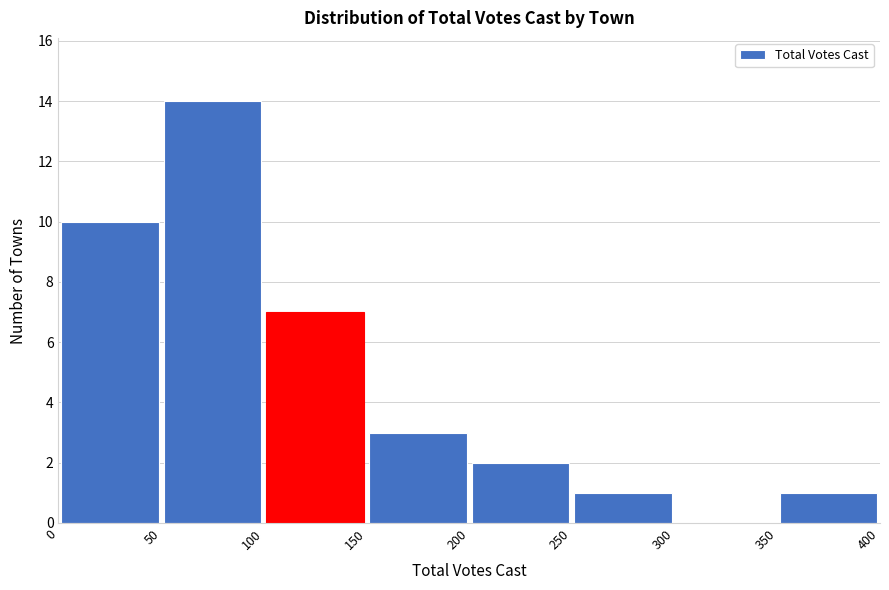

Reading left to right, transcribe this chart: for each bar, give the range it covers on the x-axis and its height. The values are not printed on the chart, so give them approximately, as read against the axis.

0 to 50: 10
50 to 100: 14
100 to 150: 7
150 to 200: 3
200 to 250: 2
250 to 300: 1
300 to 350: 0
350 to 400: 1